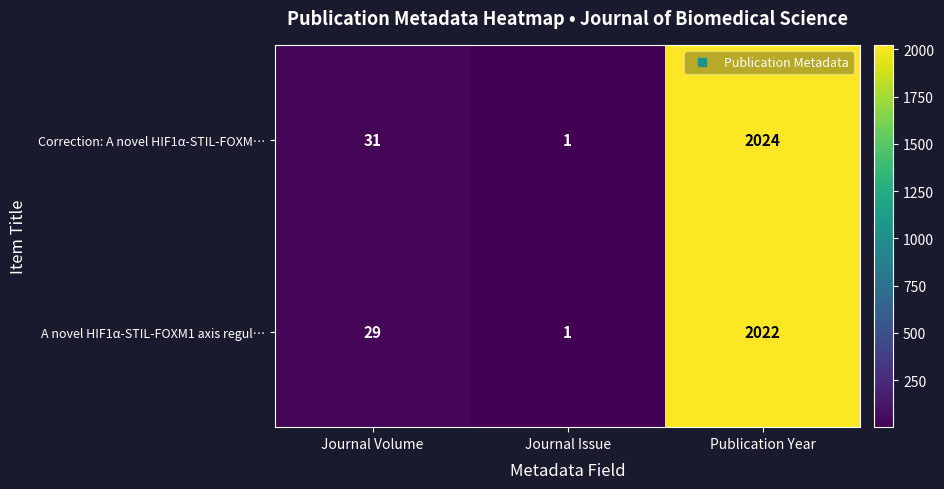

Which series has the largest range (max minus min)?

Correction: A novel HIF1α-STIL-FOXM…